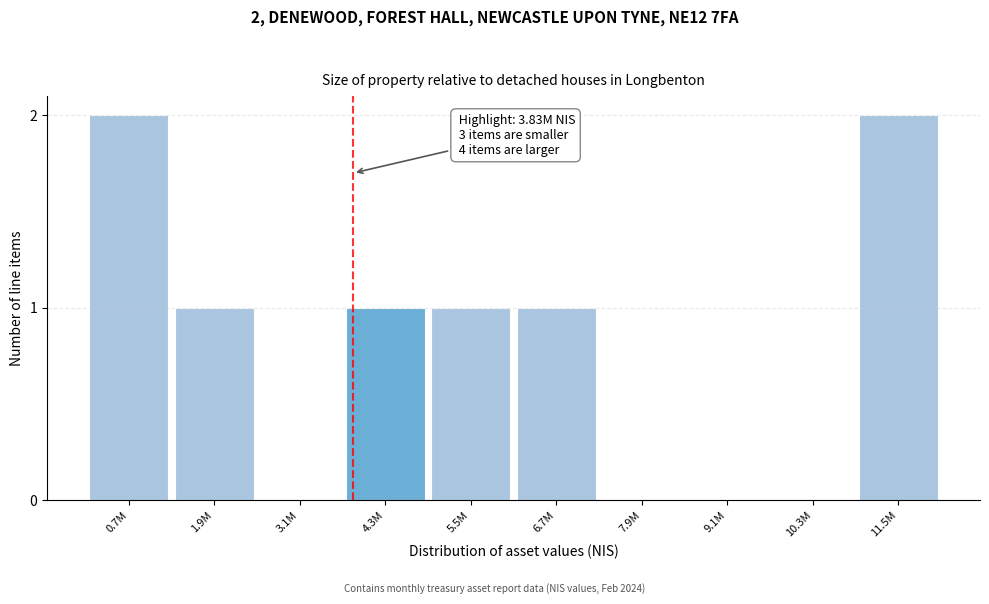

Reading left to right, extract all data points from this chart.

0.7M=2	1.9M=1	3.1M=0	4.3M=1	5.5M=1	6.7M=1	7.9M=0	9.1M=0	10.3M=0	11.5M=2